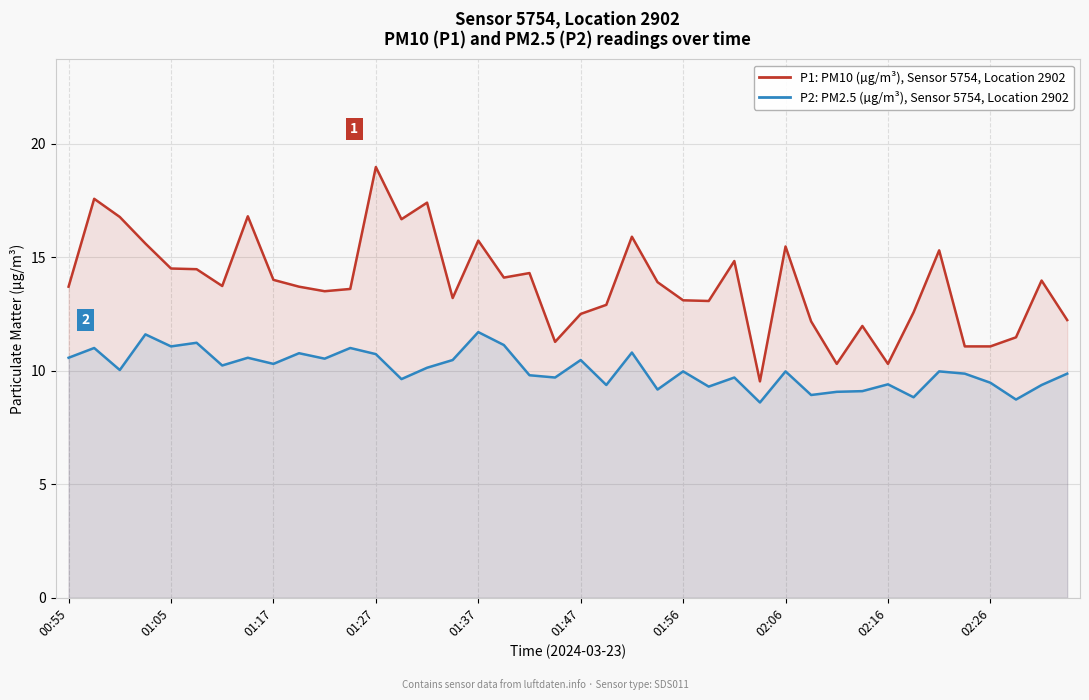

Reading right to left, transcribe all the data shown in this chart.

P1: 12.2	14.0	11.5	11.1	11.1	15.3	12.6	10.3	12.0	10.3	12.2	15.5	9.5	14.8	13.1	13.1	13.9	15.9	12.9	12.5	11.3	14.3	14.1	15.7	13.2	17.4	16.7	19.0	13.6	13.5	13.7	14.0	16.8	13.7	14.5	14.5	15.6	16.8	17.6	13.7
P2: 9.9	9.4	8.7	9.5	9.9	10.0	8.8	9.4	9.1	9.1	8.9	10.0	8.6	9.7	9.3	10.0	9.2	10.8	9.4	10.5	9.7	9.8	11.1	11.7	10.5	10.1	9.6	10.7	11.0	10.5	10.8	10.3	10.6	10.2	11.2	11.1	11.6	10.0	11.0	10.6